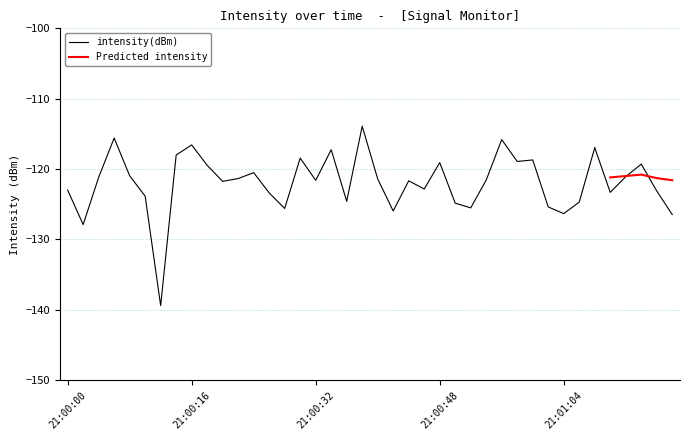

What is the highest value of the Predicted intensity series?

-120.8